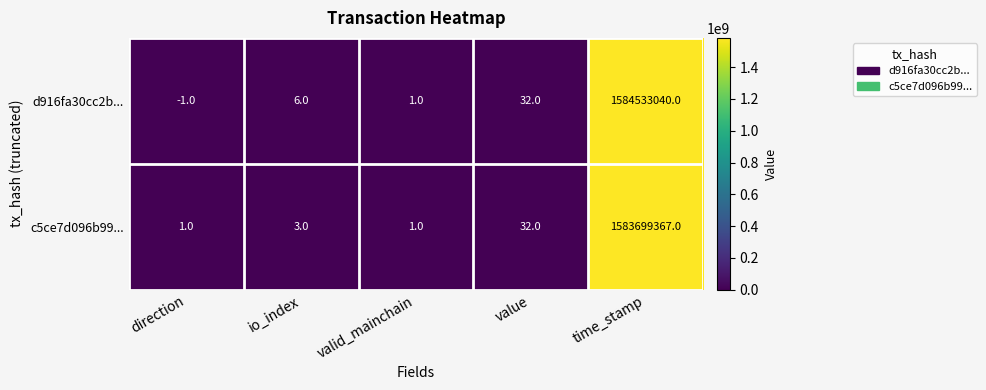

Count the number of data series in this chart.

2